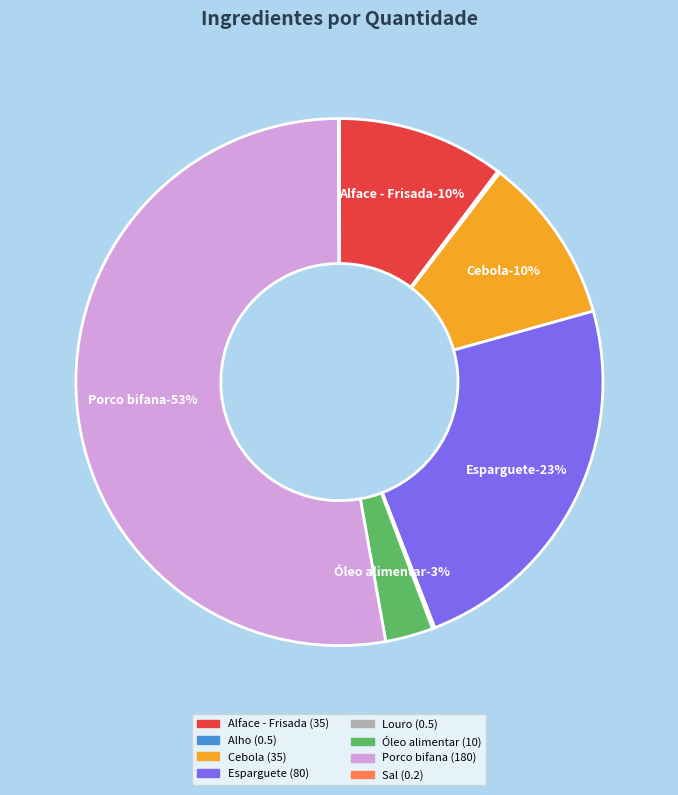

How many slices are in this pie chart?

8